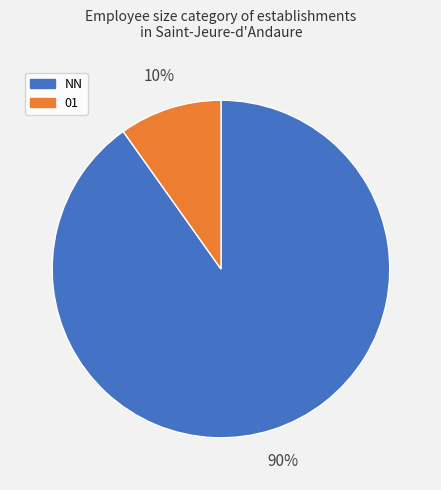

To the nearest percent, what is the average slice percentage?

50%